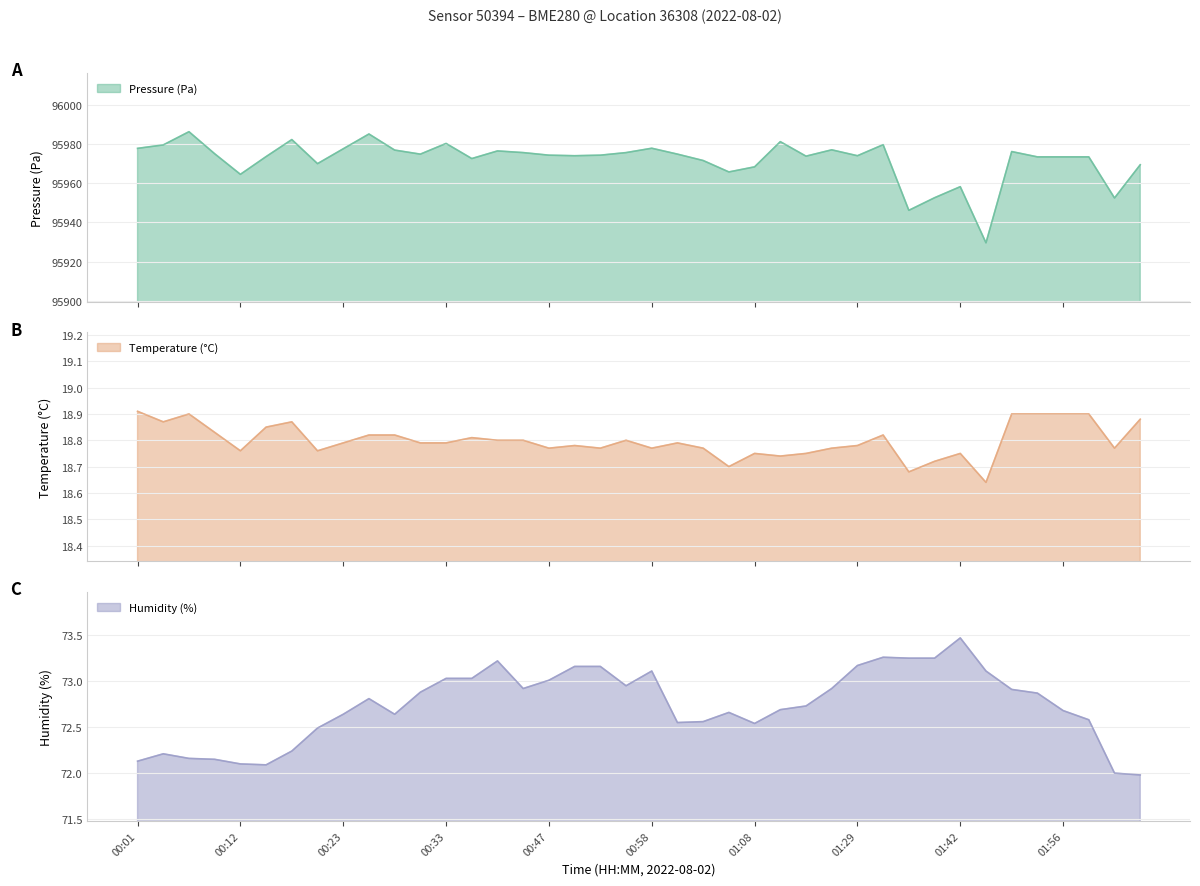

What is the approximate value of Pressure (Pa) at 01:00?

95974.8